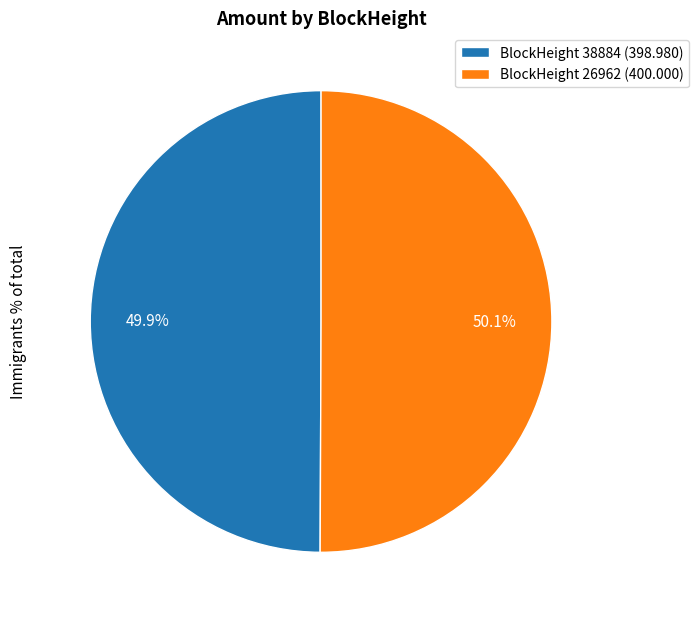

Do BlockHeight 26962 (400.000) and BlockHeight 38884 (398.980) together represent more than half of the pie?

Yes